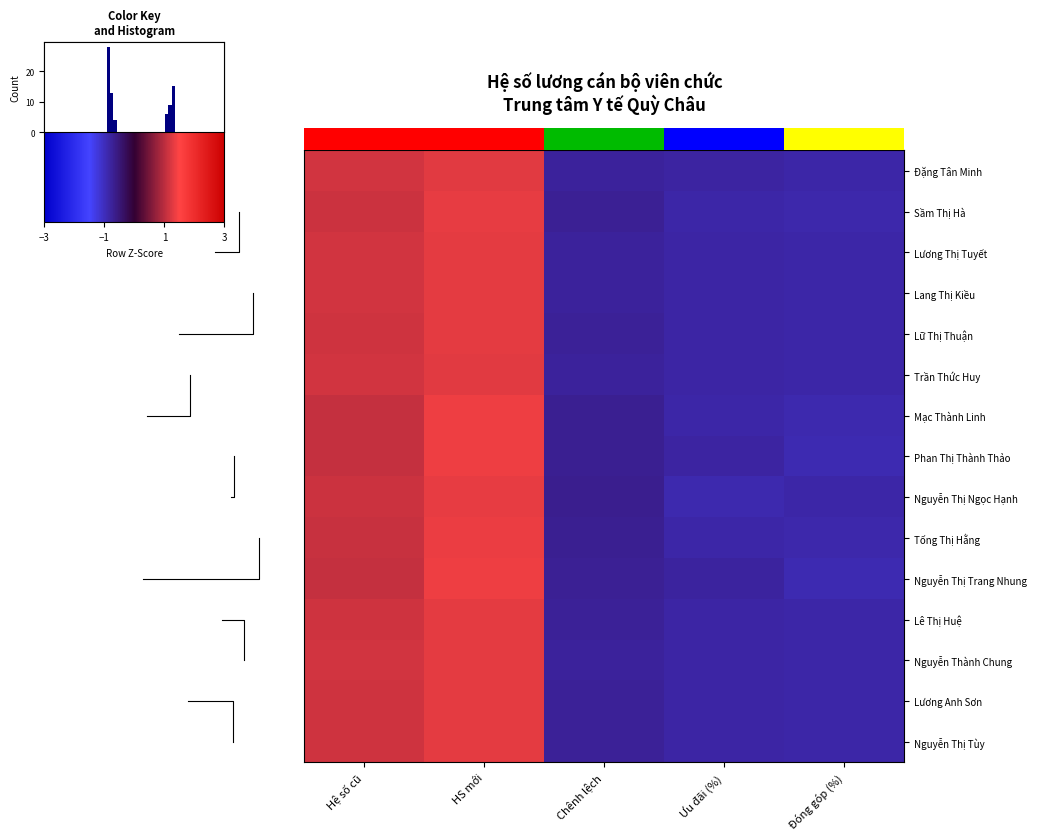

Count the number of data series in this chart.

15